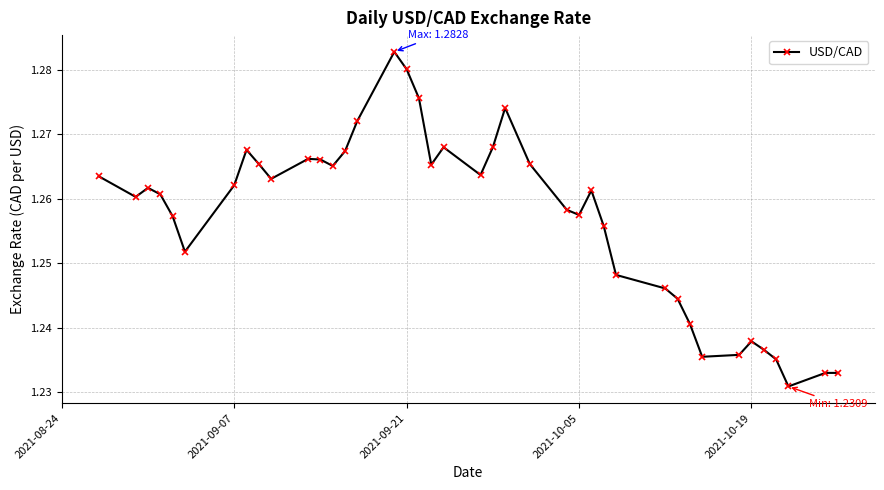

How many values are between 1 and 2?

40